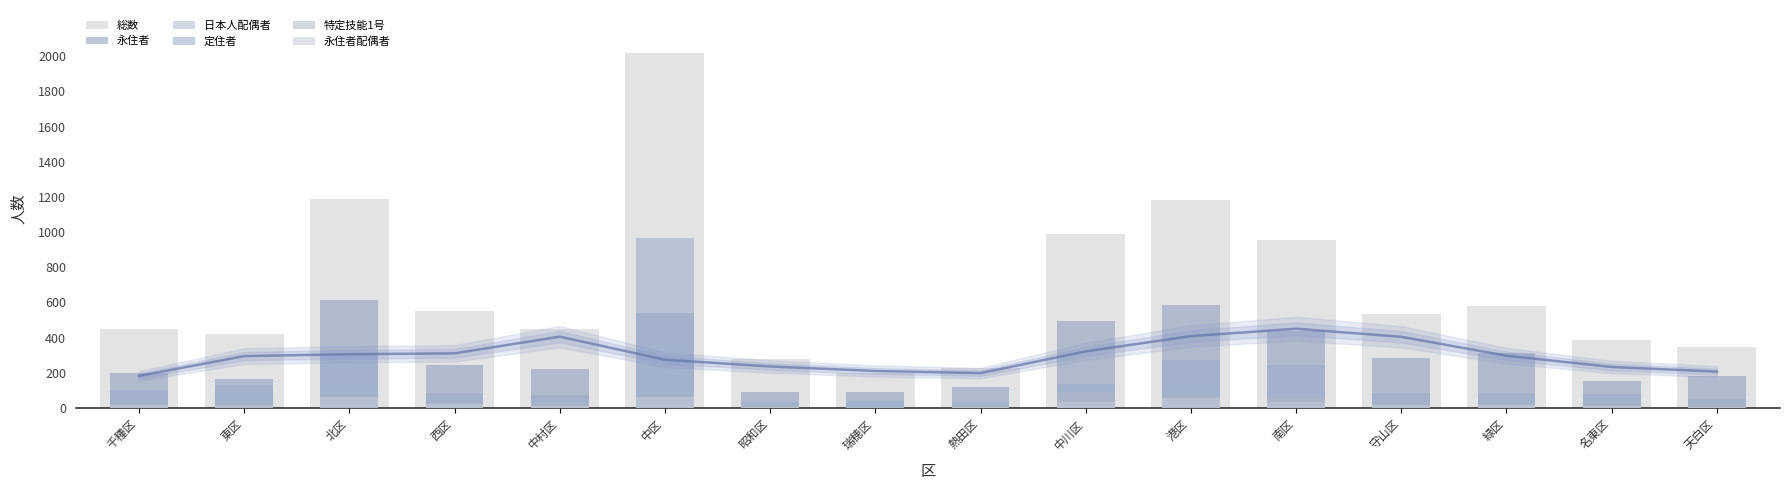

List the series in order of their peak value, lowest first.

永住者配偶者, 特定技能1号, 日本人配偶者, 永住者, 定住者, 総数